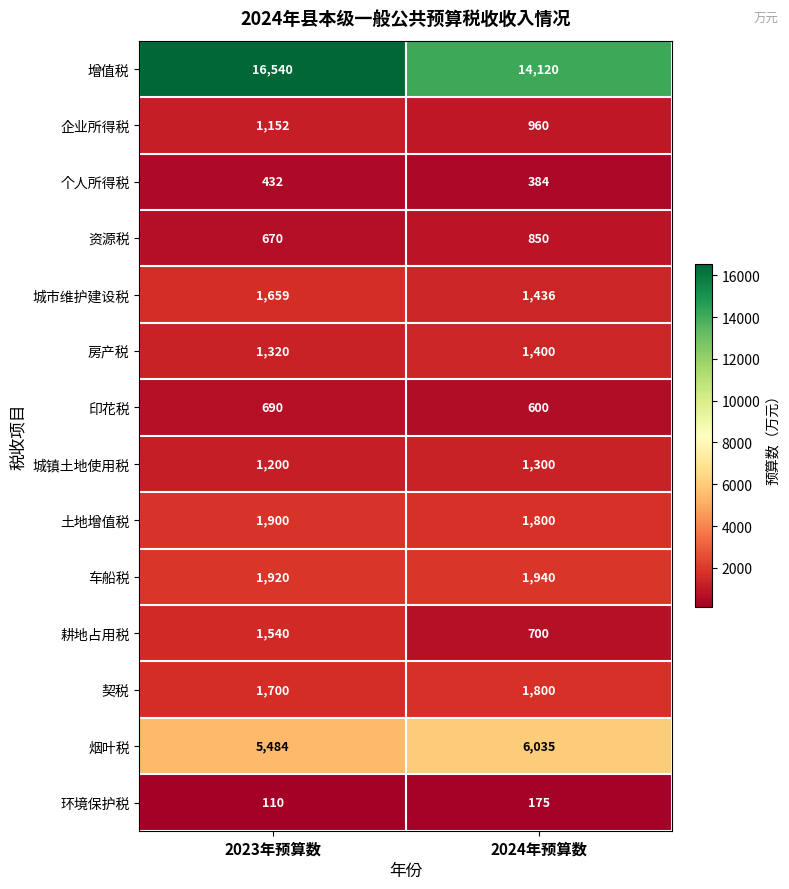

What is the sum of the 企业所得税 values at 2024年预算数 and 2023年预算数?

2112